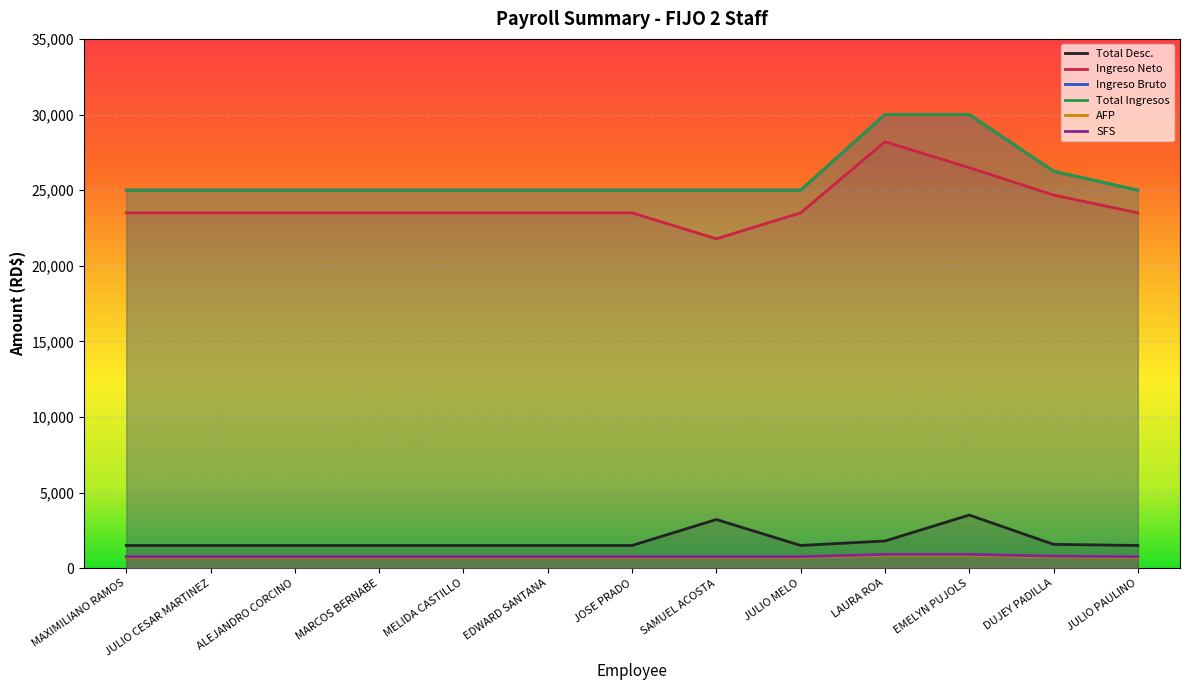

At which category is the sum across all series the highest?

LAURA ROA